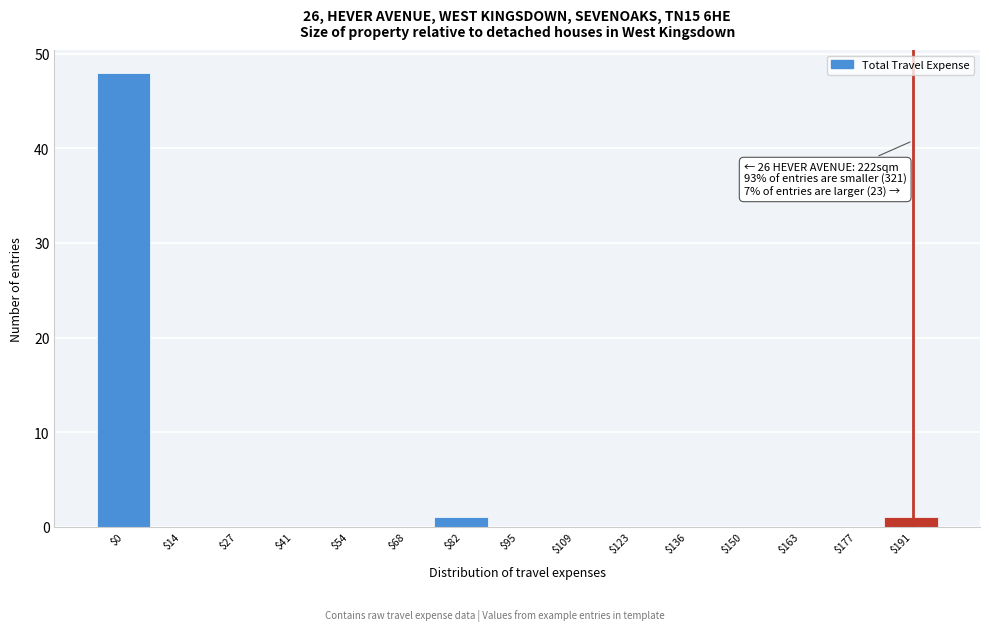

What is the greatest value displayed?

48